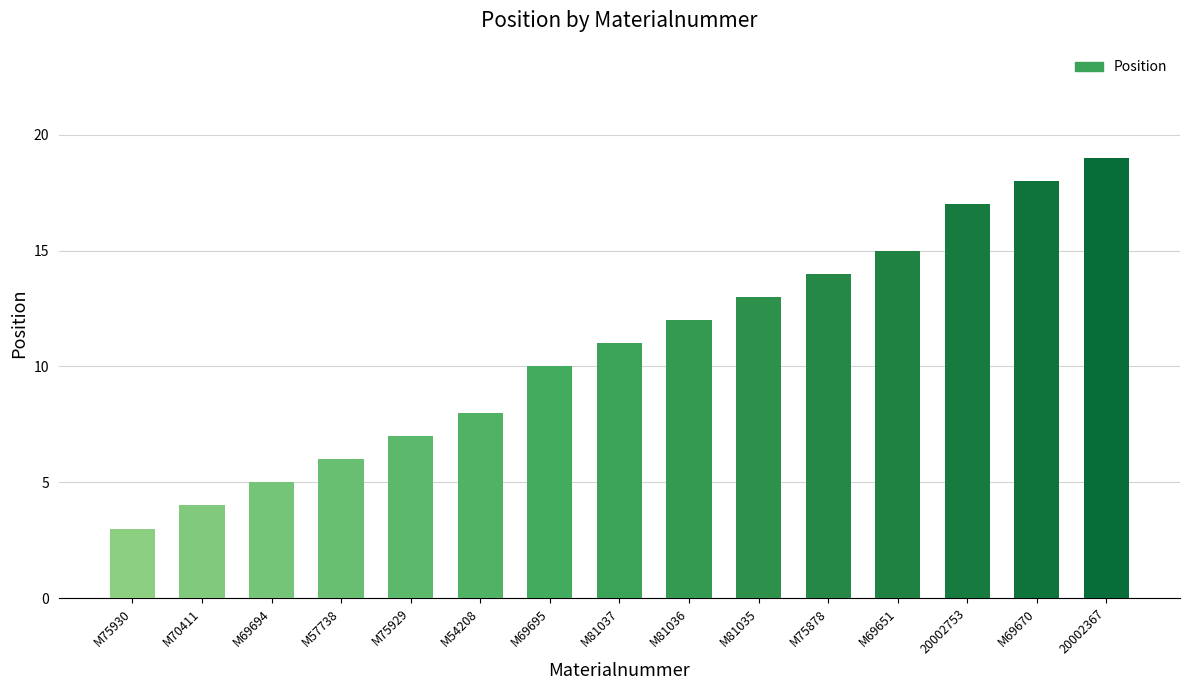

Reading left to right, extract all data points from this chart.

M75930=3	M70411=4	M69694=5	M57738=6	M75929=7	M54208=8	M69695=10	M81037=11	M81036=12	M81035=13	M75878=14	M69651=15	20002753=17	M69670=18	20002367=19